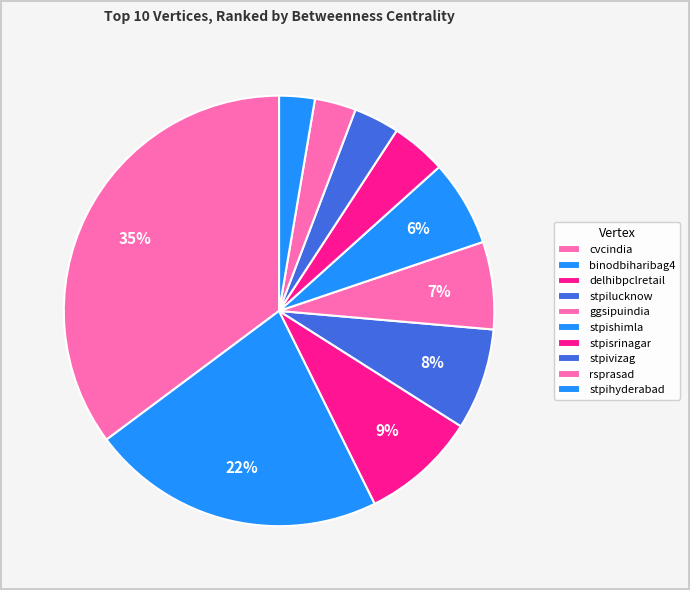

How many slices are in this pie chart?

10